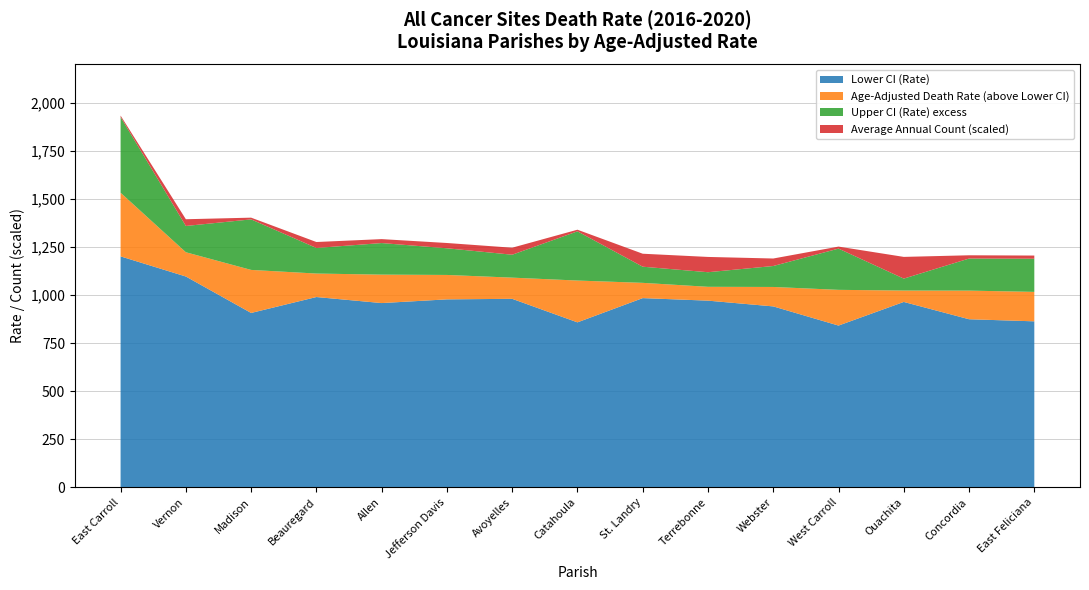

Reading left to right, transcribe all the data shown in this chart.

Age-Adjusted Death Rate: 1533.0	1223.4	1131.5	1112.6	1107.0	1105.3	1091.3	1076.2	1064.2	1043.6	1042.8	1027.8	1024.2	1023.8	1017.2
Lower CI (Rate): 1201.9	1097.2	907.6	990.4	959.0	978.3	981.1	858.7	984.8	971.6	941.7	842.0	964.9	874.9	864.0
Upper CI (Rate): 1926.7	1360.1	1394.3	1245.6	1271.2	1244.0	1210.5	1332.1	1148.2	1119.5	1151.8	1242.3	1086.2	1190.6	1189.7
Average Annual Count: 15.0	70.0	18.0	62.0	41.0	55.0	73.0	17.0	135.0	159.0	78.0	21.0	226.0	34.0	33.0